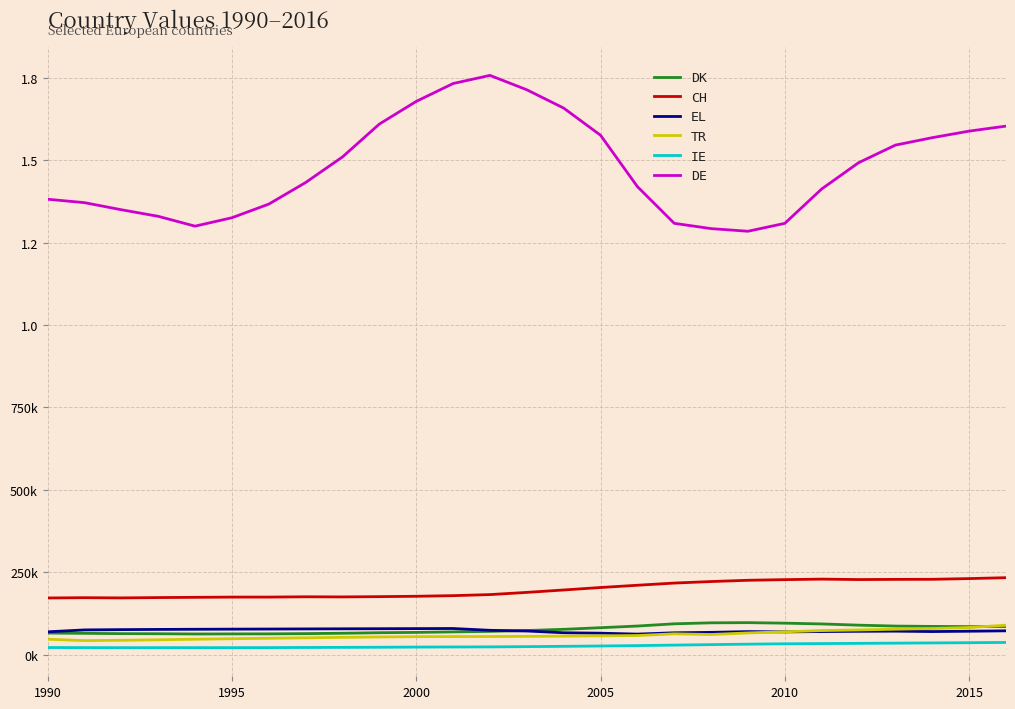

What is the smallest value displayed?

21252